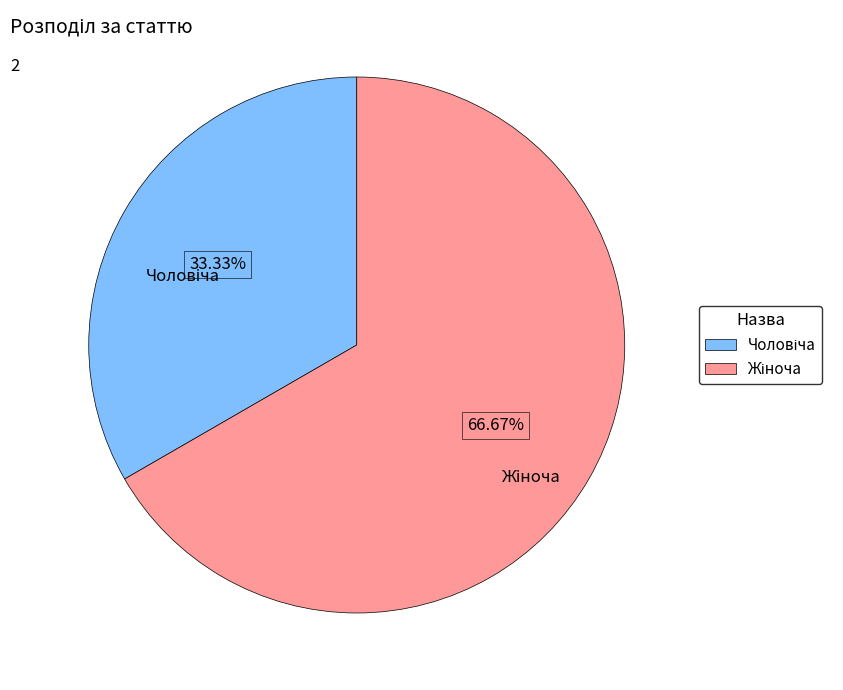

Count the number of slices in the pie.

2